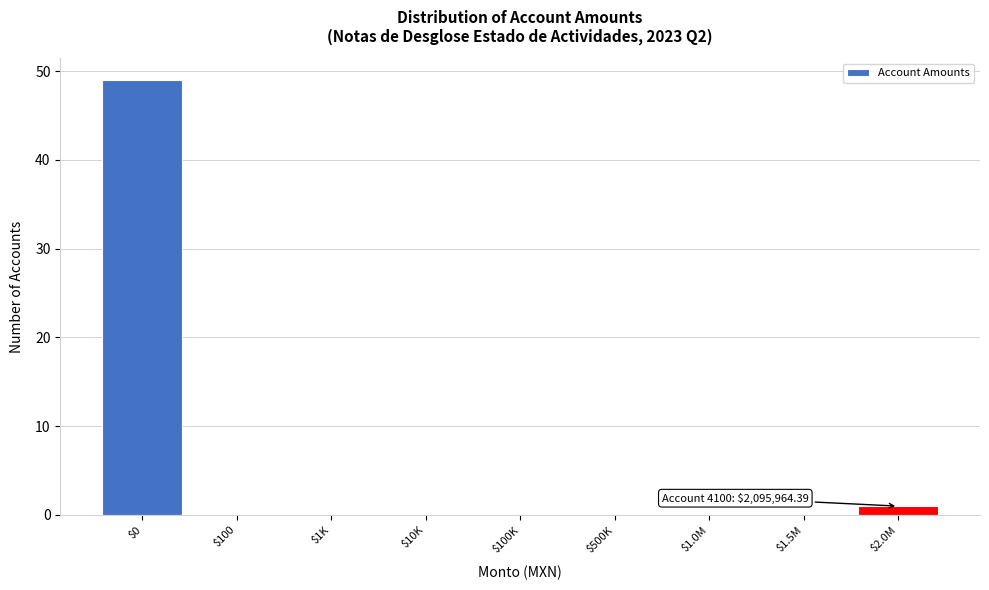

The value at $100K is 0. True or false?

True